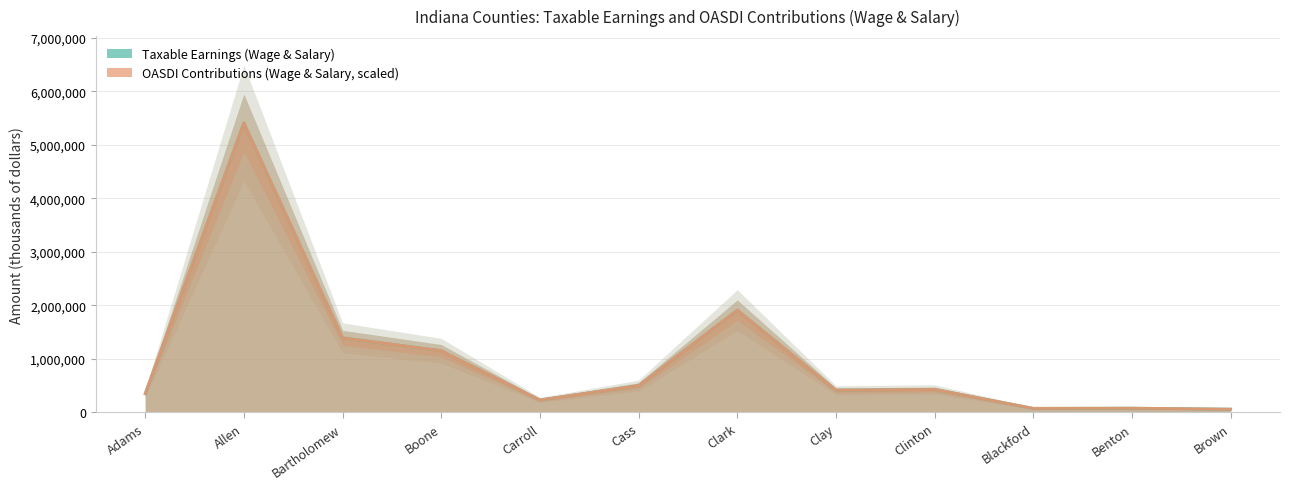

Is the value of OASDI Contributions (Wage & Salary) at Boone greater than the value of Taxable Earnings (Wage & Salary) at Clark?

No